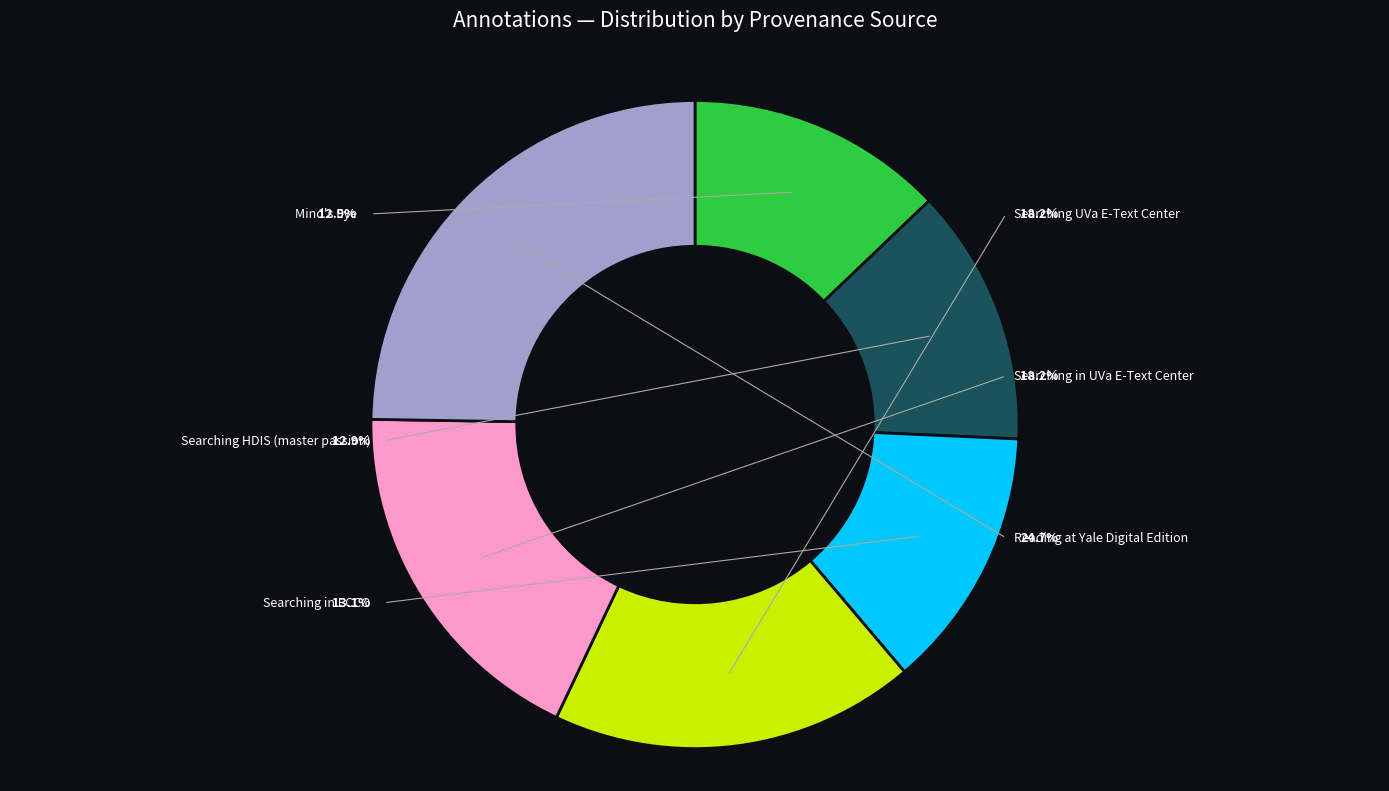

To the nearest percent, what is the combined percentage of Searching HDIS (master passion) and Searching in UVa E-Text Center?

31%